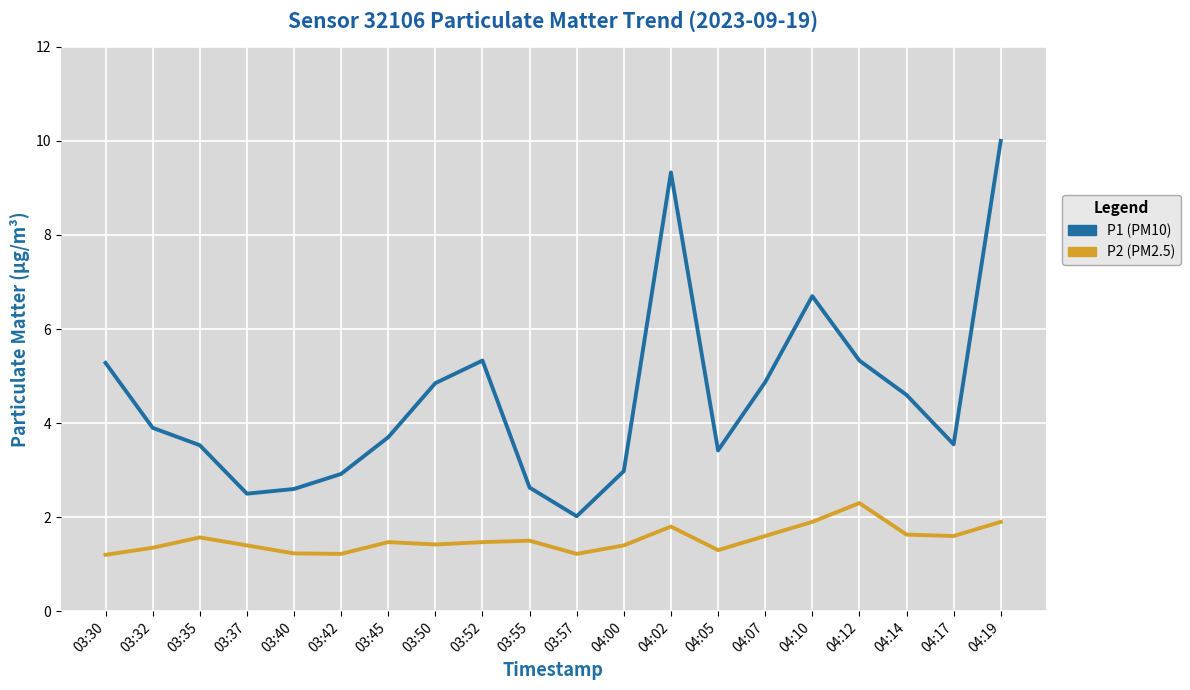

What is the spread (max minus min) of values at 03:57?

0.8